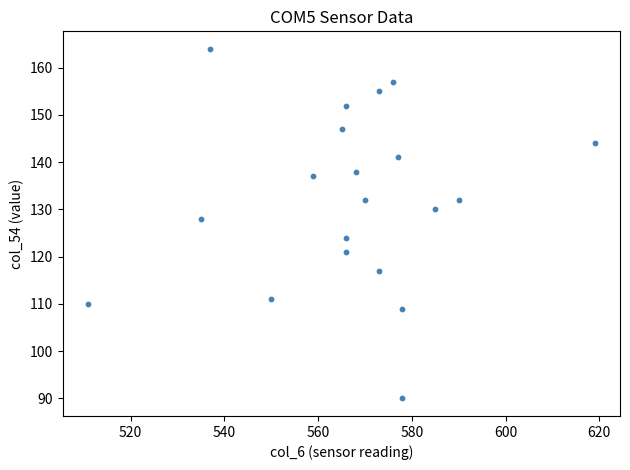

What is the range of X values (max minus min)?

108